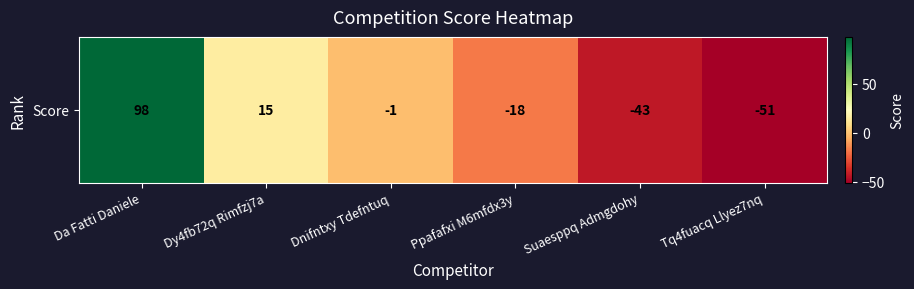

Reading left to right, list all the values displayed in this chart.

Da Fatti Daniele=98	Dy4fb72q Rimfzj7a=15	Dnifntxy Tdefntuq=-1	Ppafafxi M6mfdx3y=-18	Suaesppq Admgdohy=-43	Tq4fuacq Llyez7nq=-51